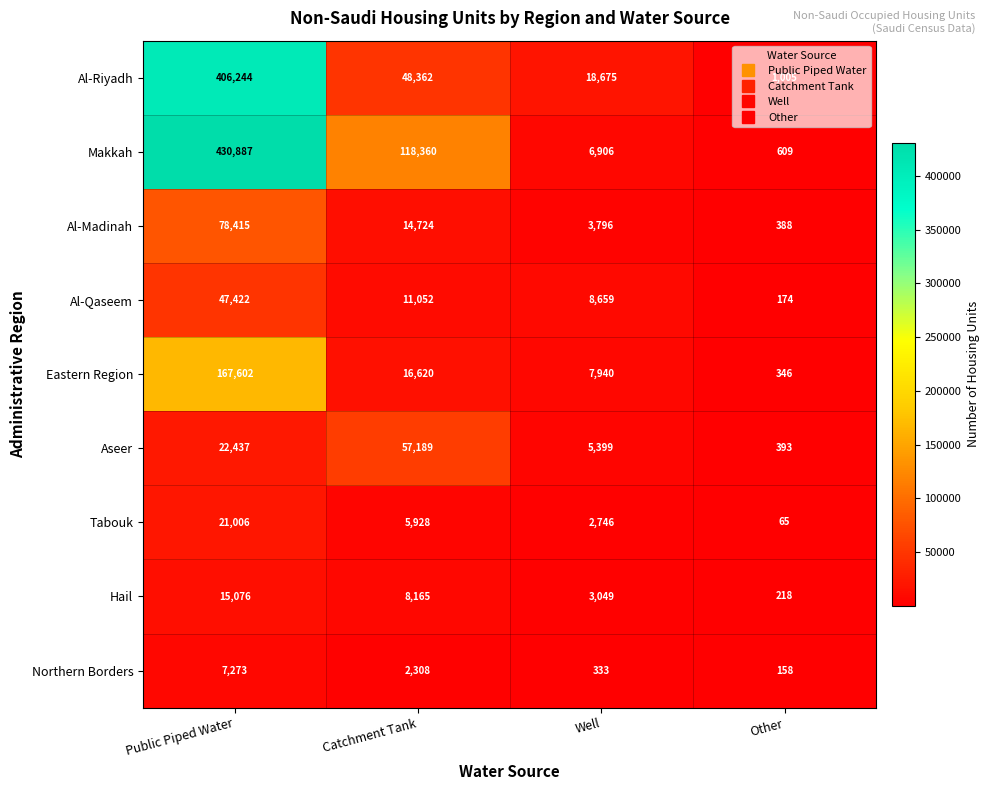

At which label is Makkah closest to 215748?

Catchment Tank